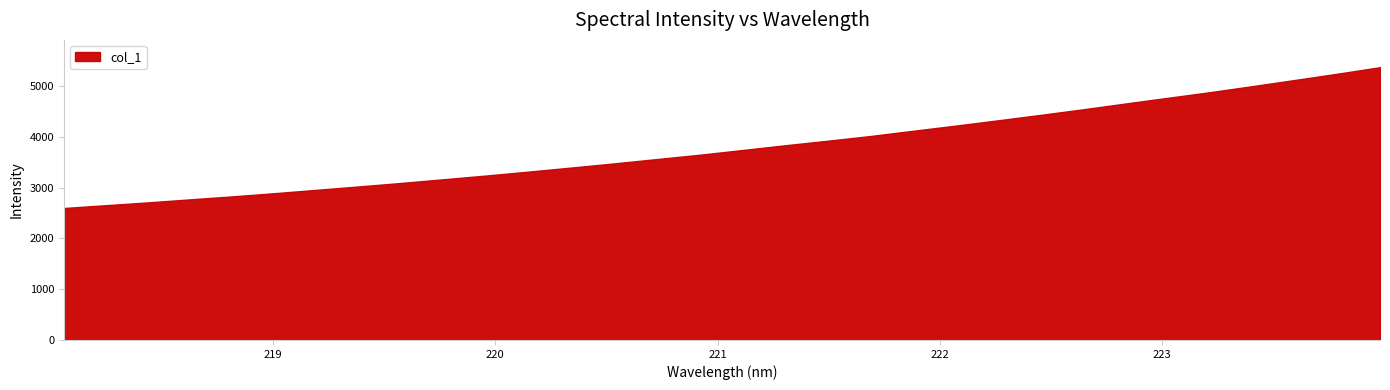

What is the ratio of the value at 219.9712 to the value at 222.0721?

0.8